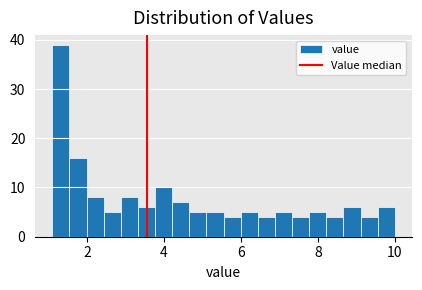

Around what value on the x-axis is the tallest bar? Give the approximate position of its centre, as read against the axis.

1.4